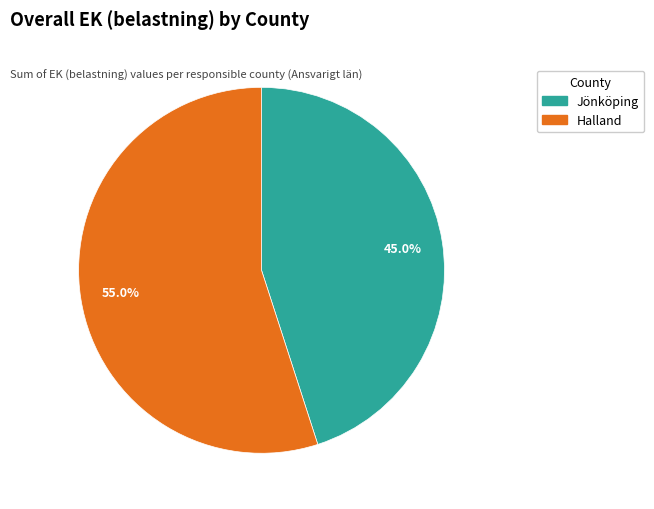

Is there any slice that represents more than half of the pie?

Yes